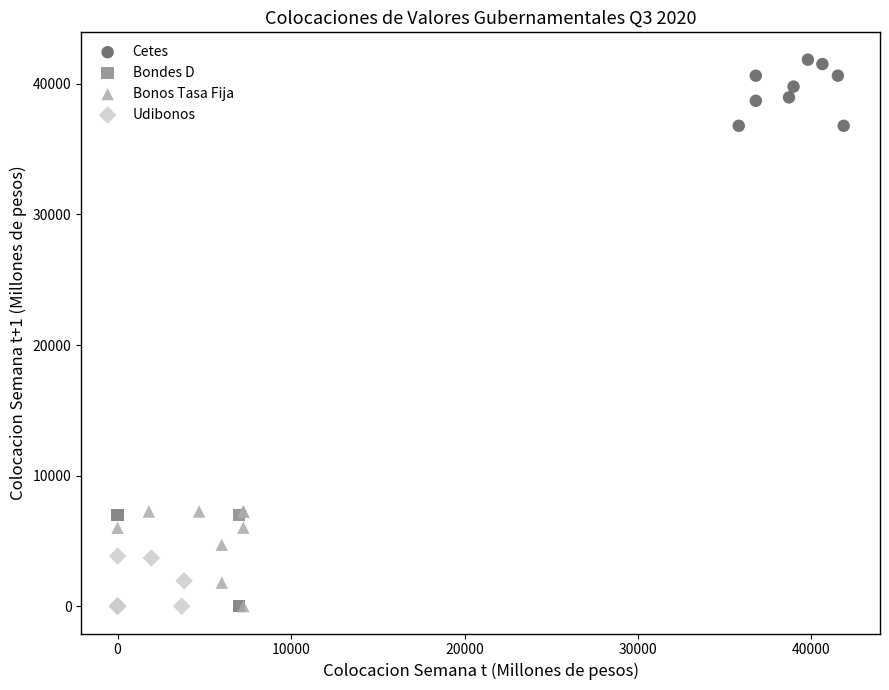

Which series contains the highest Y value?

Cetes